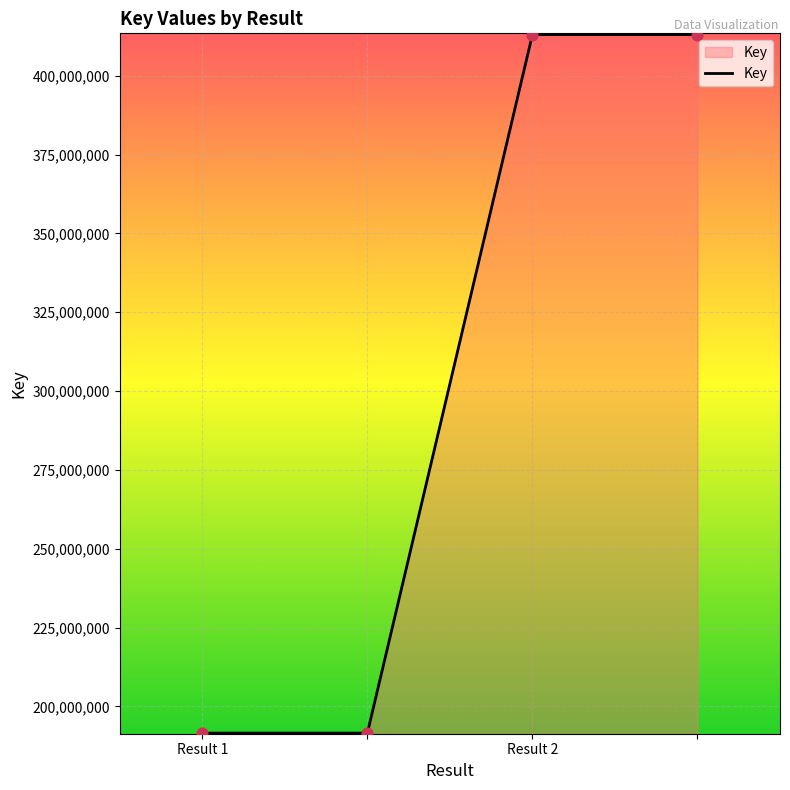

What is the smallest value displayed?

191519857